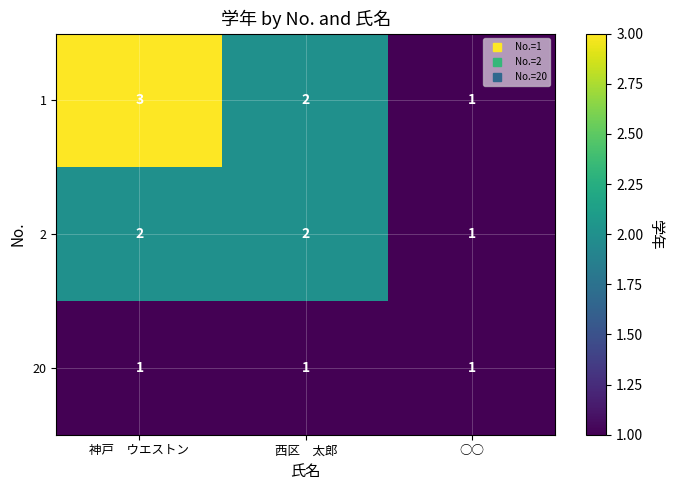

Where is 2 nearest to the value 1?

○○